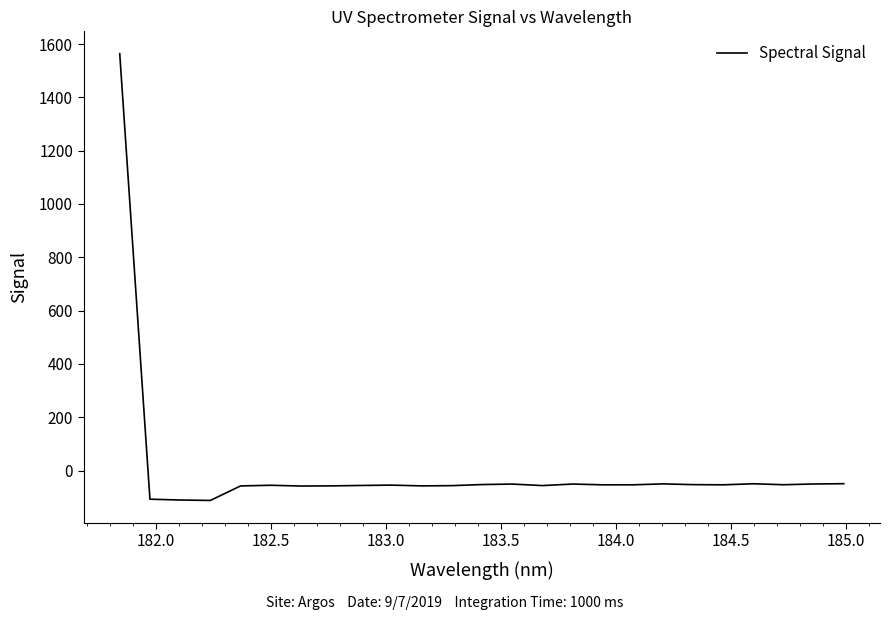

What is the greatest value displayed?

1563.8